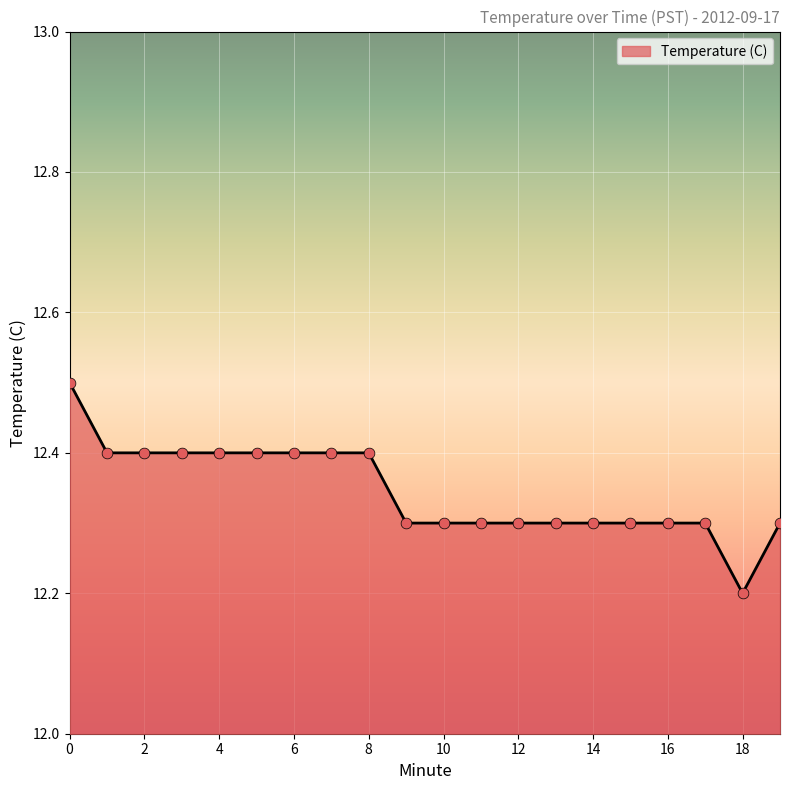

What is the difference between the maximum and minimum values?

0.3